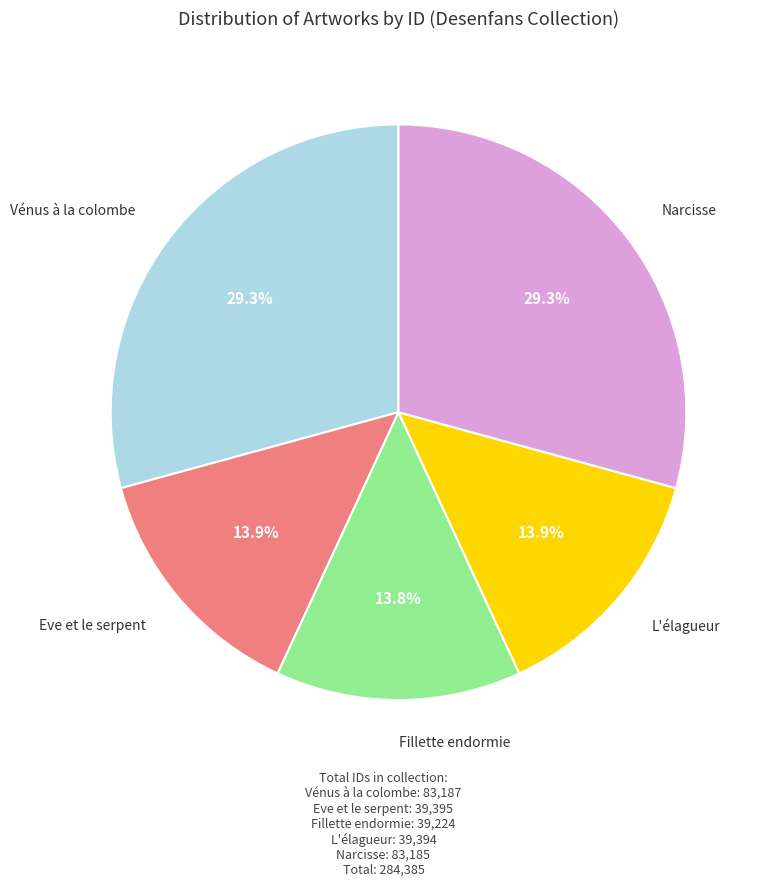

Is there any slice that represents more than half of the pie?

No